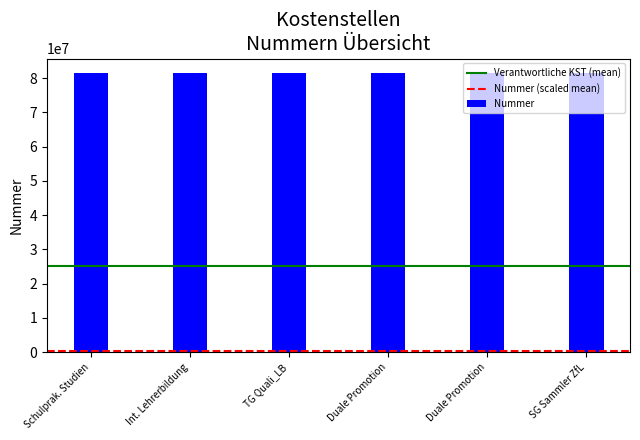

Which category has the lowest value across all series?

Schulprak. Studien